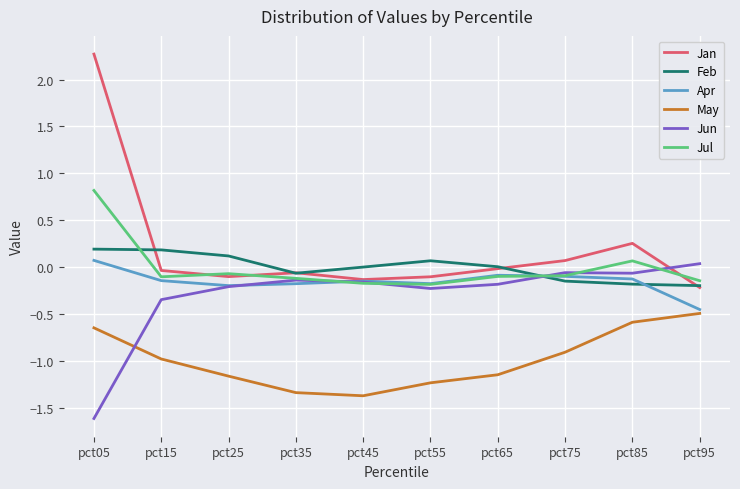

Which series has the largest total across all categories?

Jan